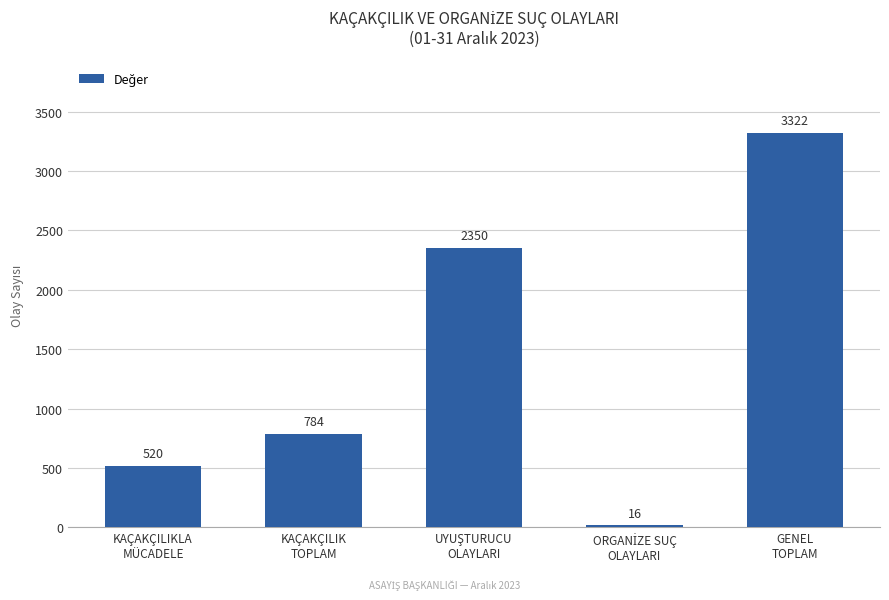

What is the value of the 2nd bar from the left?

784